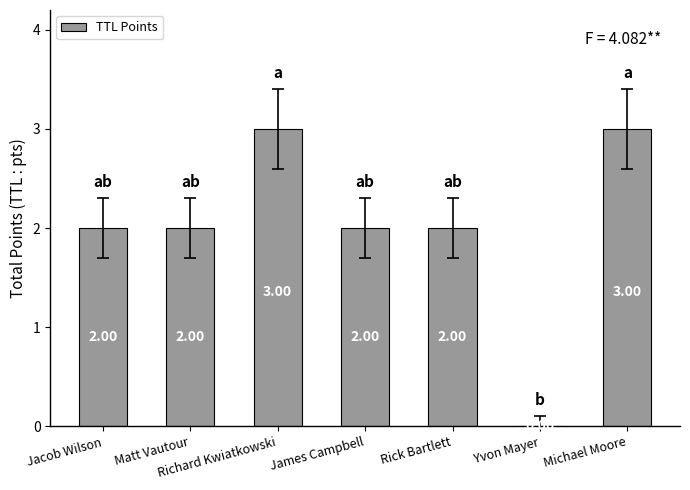

Are the bars horizontal?

No